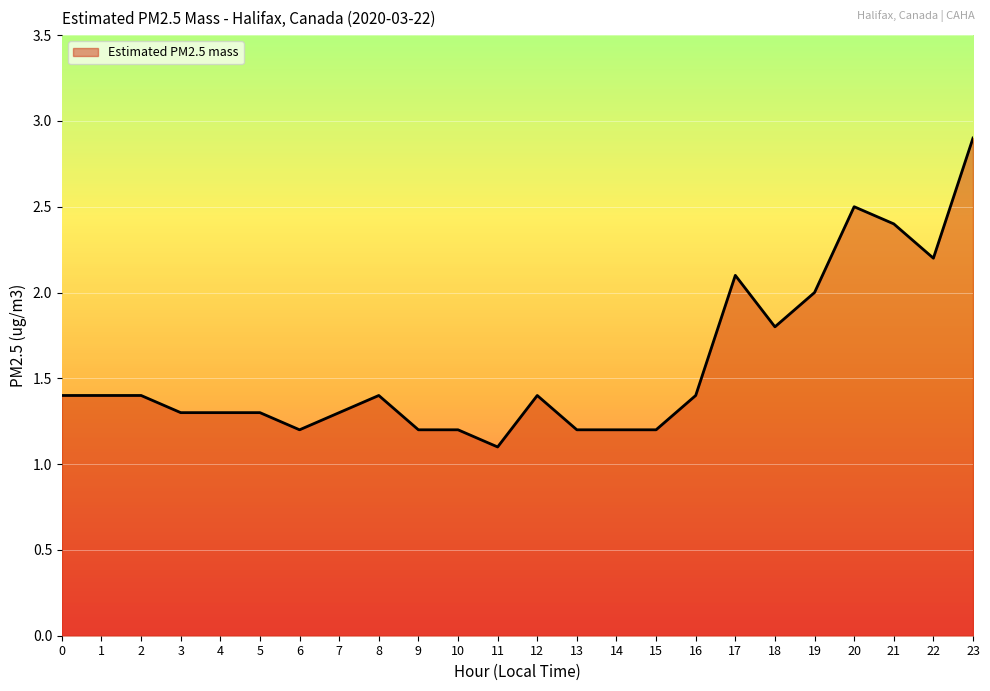

Is it true that the value at 18 is 1.8?

True